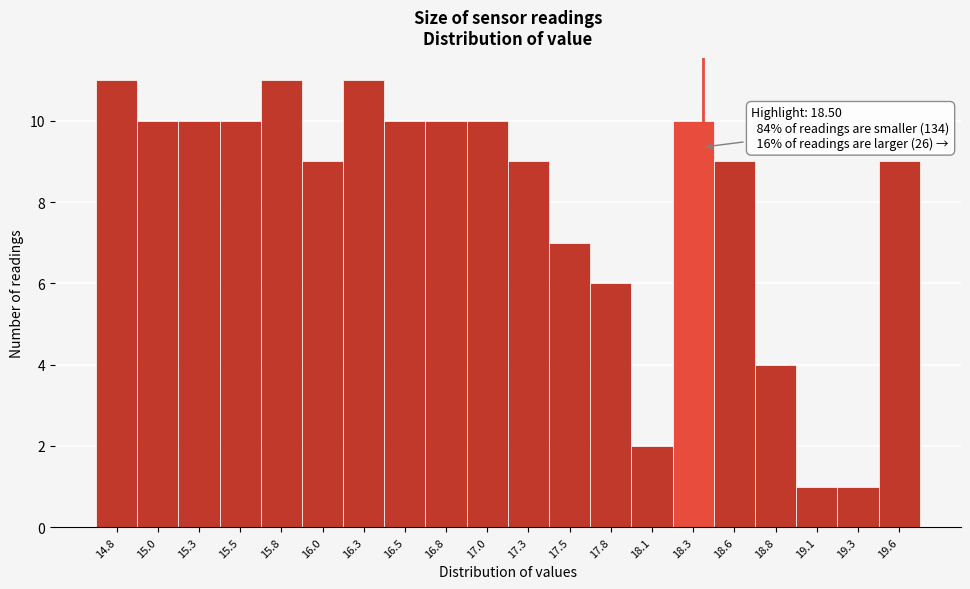

Reading left to right, list all the values displayed in this chart.

11	10	10	10	11	9	11	10	10	10	9	7	6	2	10	9	4	1	1	9